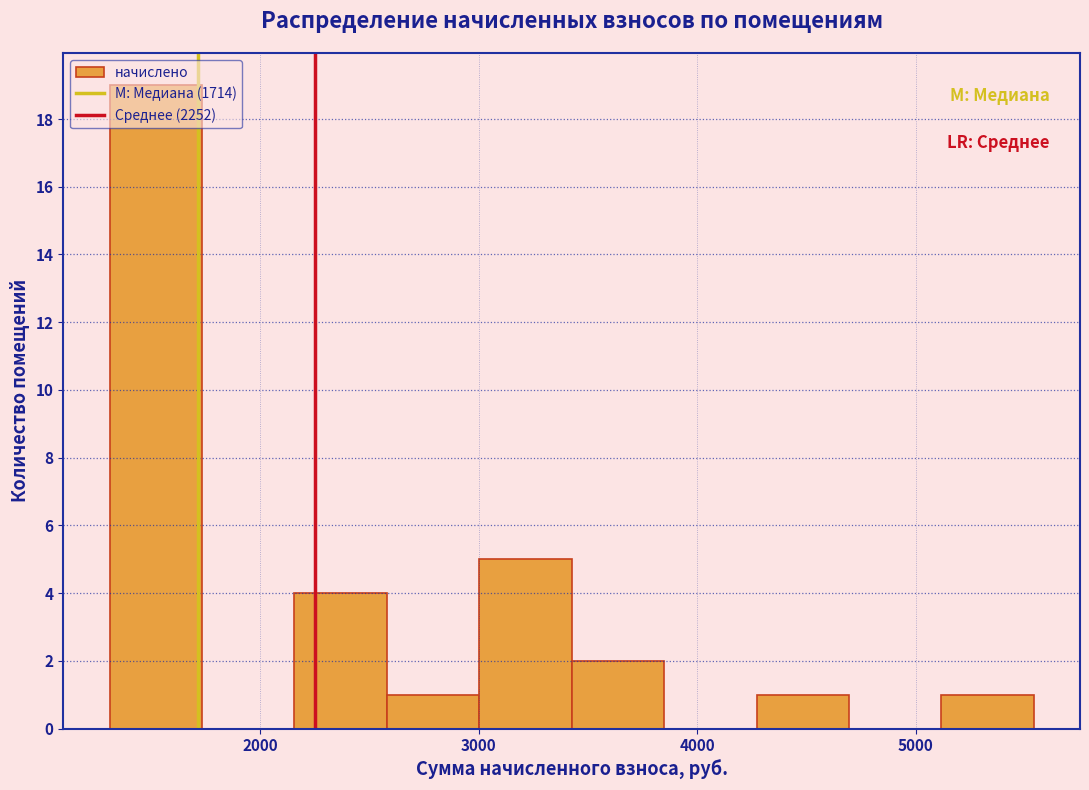

Reading left to right, list every bar in this chart as the range it spans on the x-axis followed by its height. Neither the bar edges nor the heights are printed on the chart, so give them approximately, as read against the axes.

1300 to 1700: 19
1700 to 2200: 0
2200 to 2600: 4
2600 to 3000: 1
3000 to 3400: 5
3400 to 3800: 2
3800 to 4300: 0
4300 to 4700: 1
4700 to 5100: 0
5100 to 5500: 1